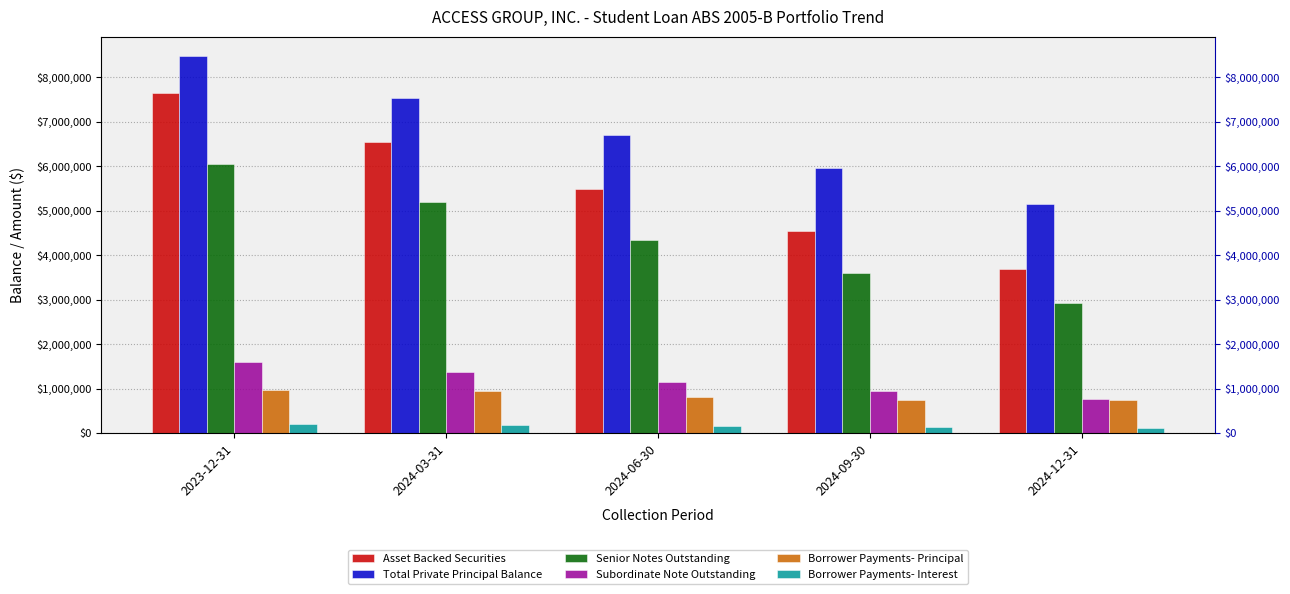

At which label does Total Private Principal Balance reach its minimum?

2024-12-31